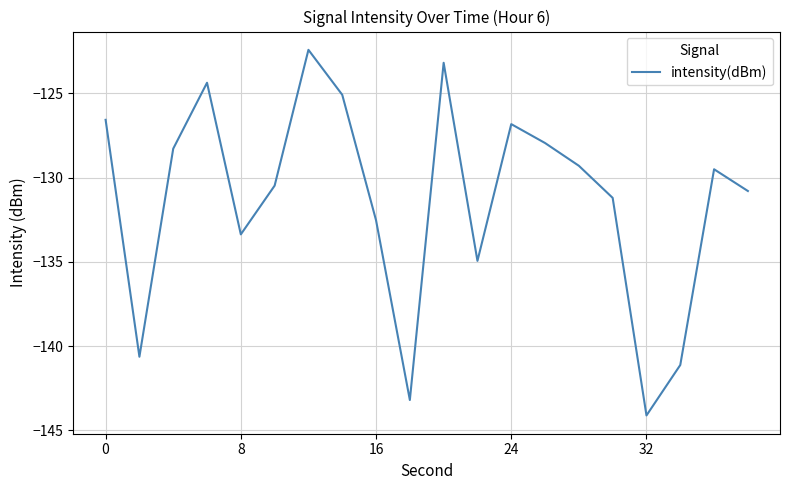

What is the greatest value displayed?

-122.4